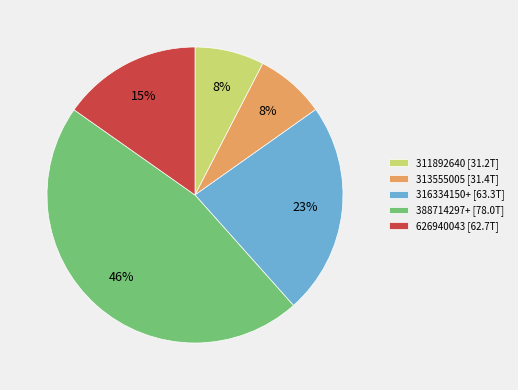

To the nearest percent, what portion does 311892640 [31.2T] represent?

8%